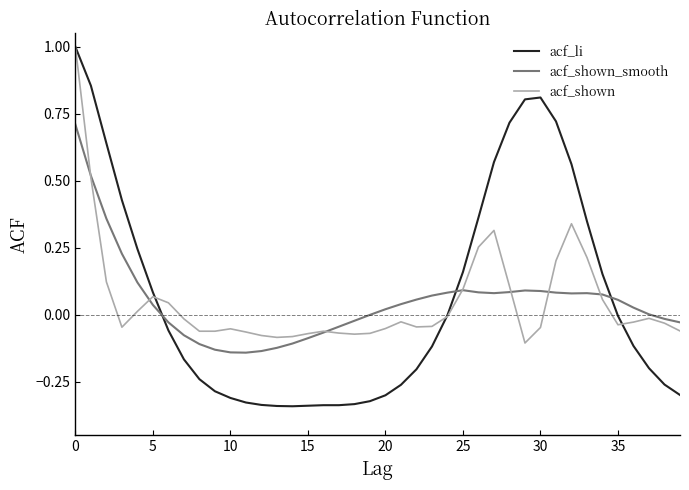

What is the maximum value for acf_li?

1.0